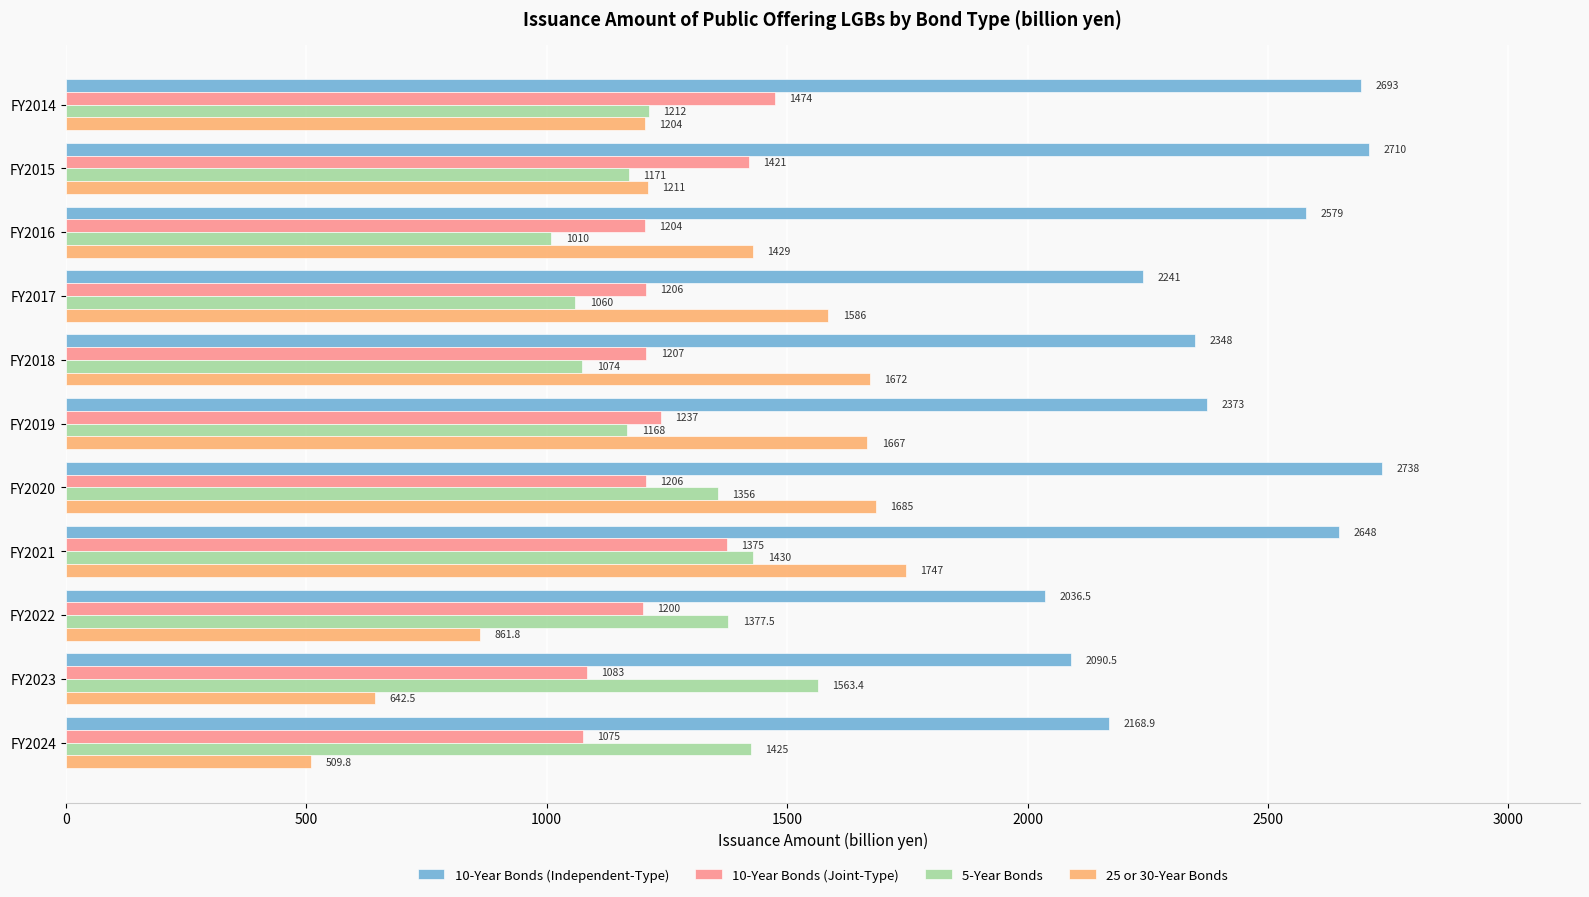

At how many categories does at least one series exceed 2501?

5